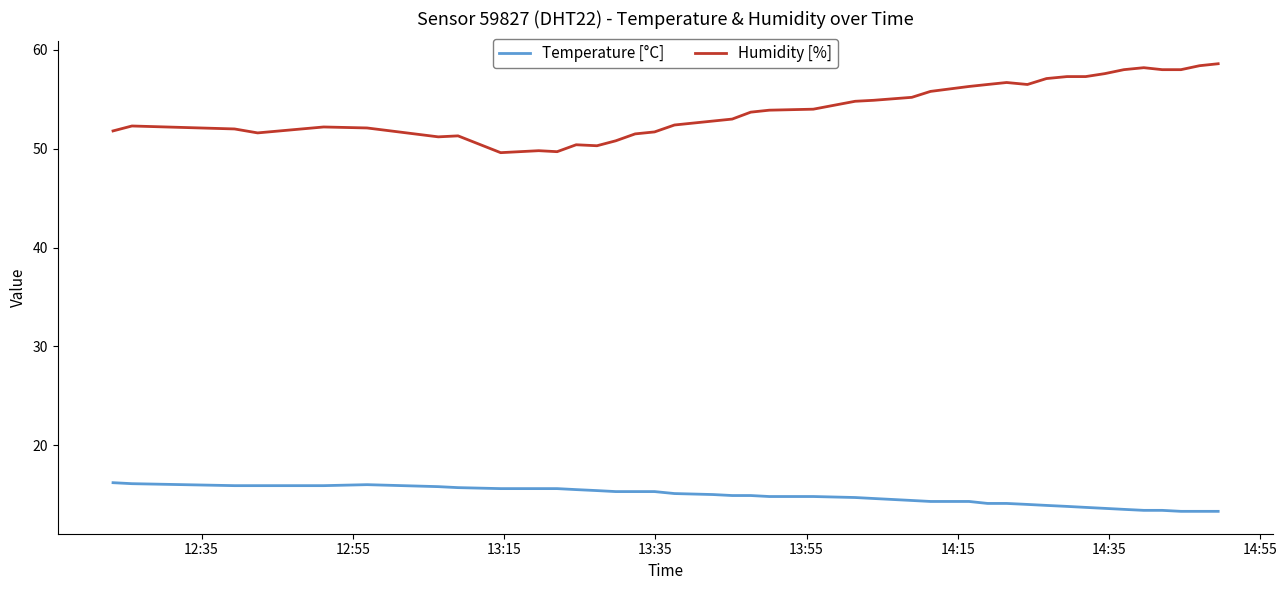

What is the lowest value of the Temperature [°C] series?

13.3